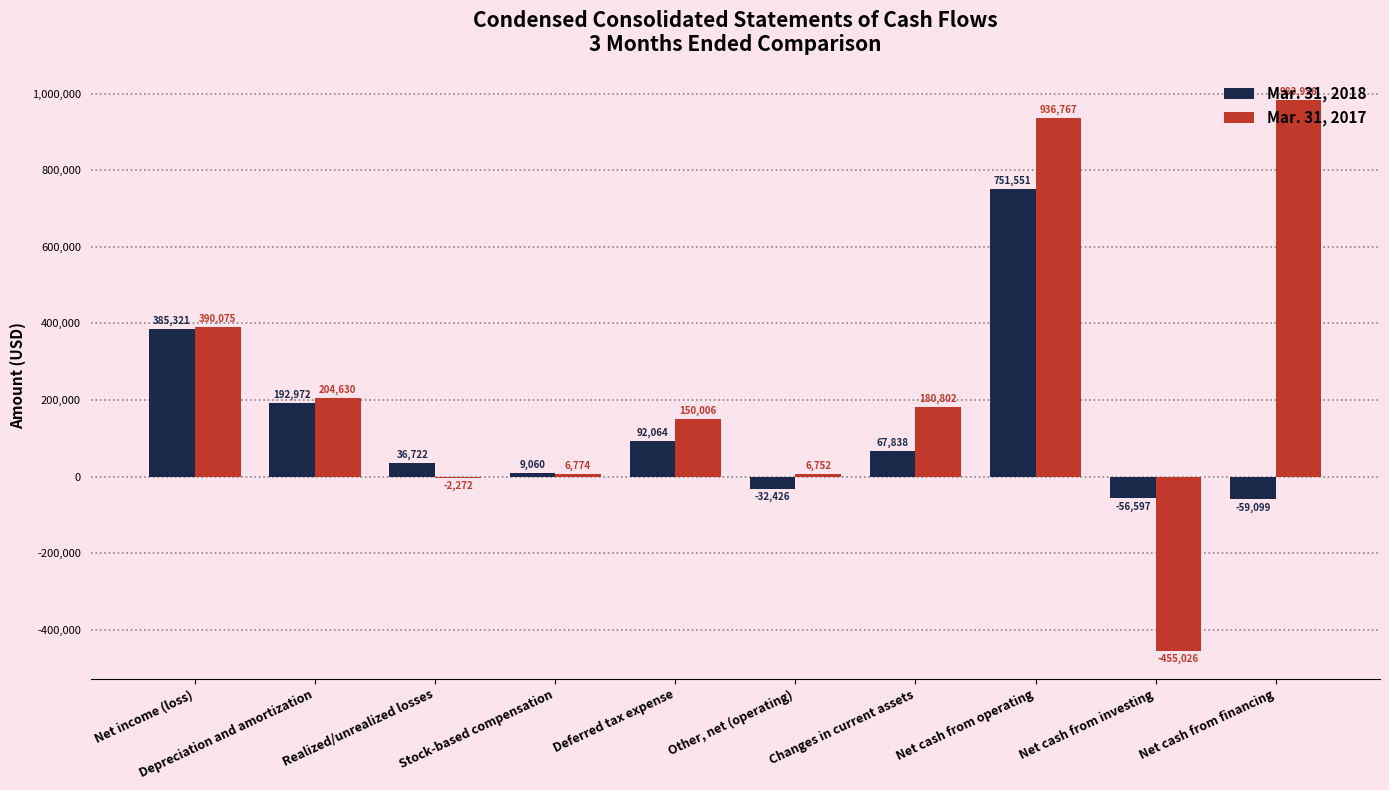

Where is Mar. 31, 2017 nearest to the value 264465?

Depreciation and amortization